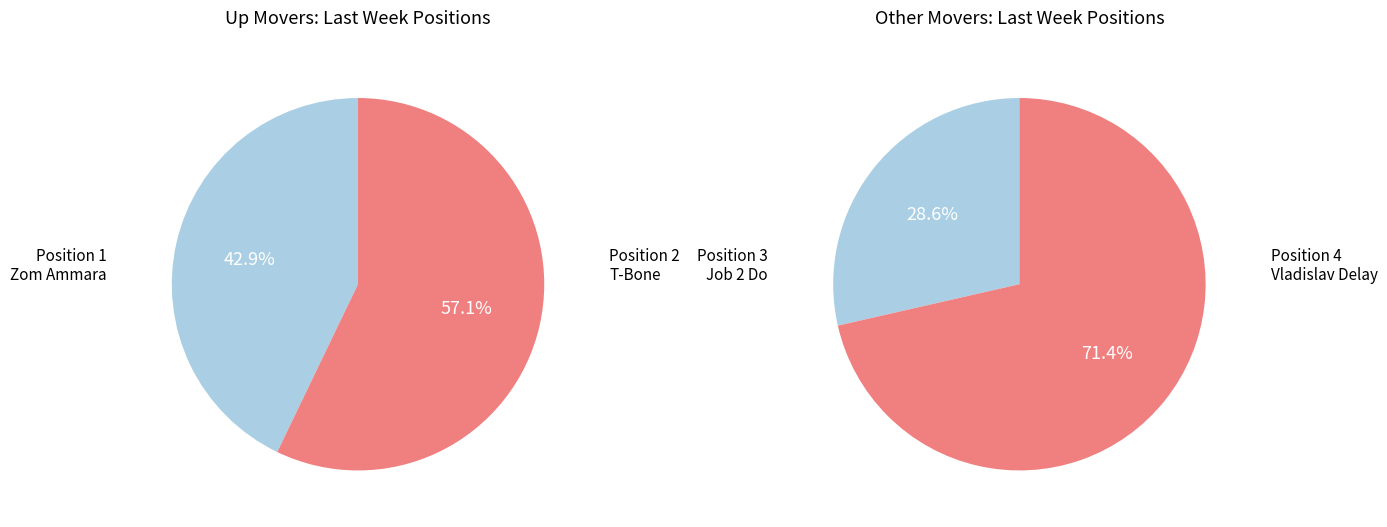

What is the change in value from 1 to 3?

-1